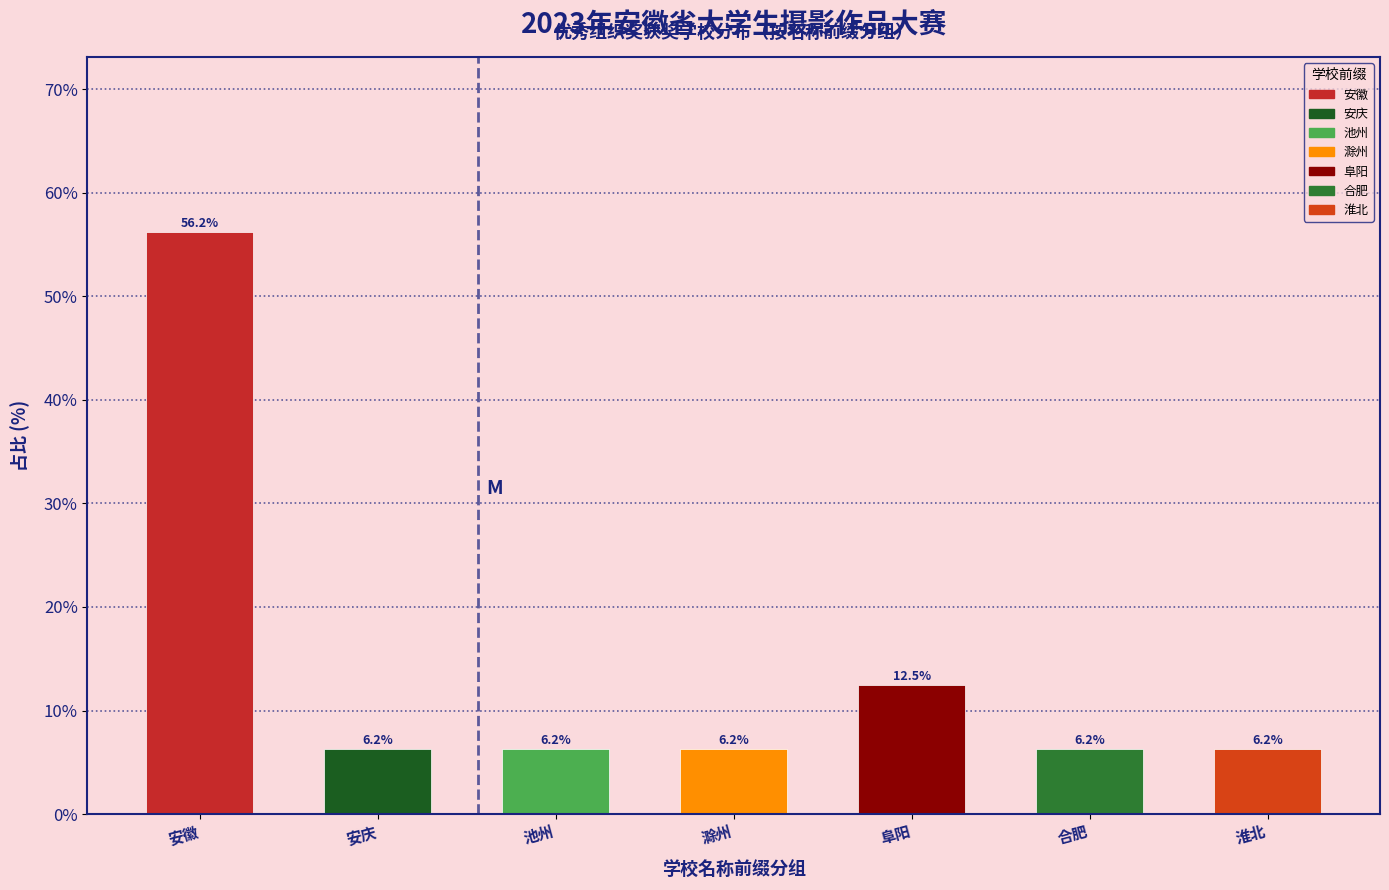

The chart shows a value of 56.2 at 安徽. True or false?

True